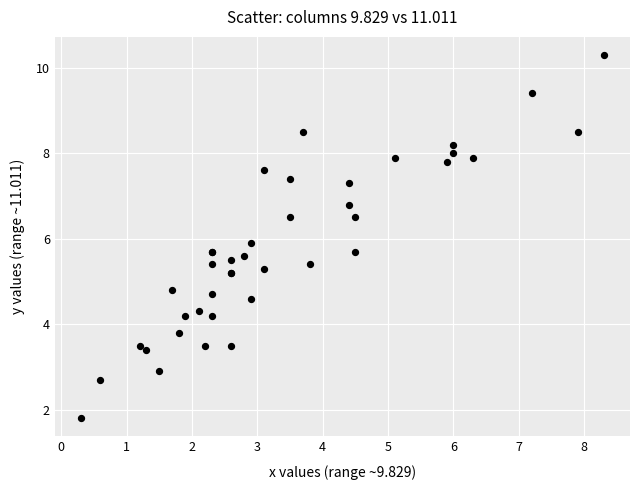

What Y value in the scatter plot is closest to 6?

5.9